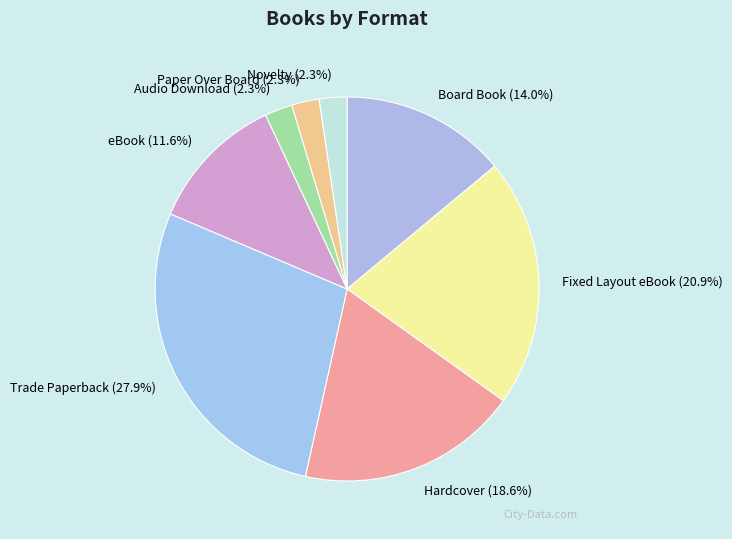

What percentage is the Fixed Layout eBook slice, to the nearest percent?

21%